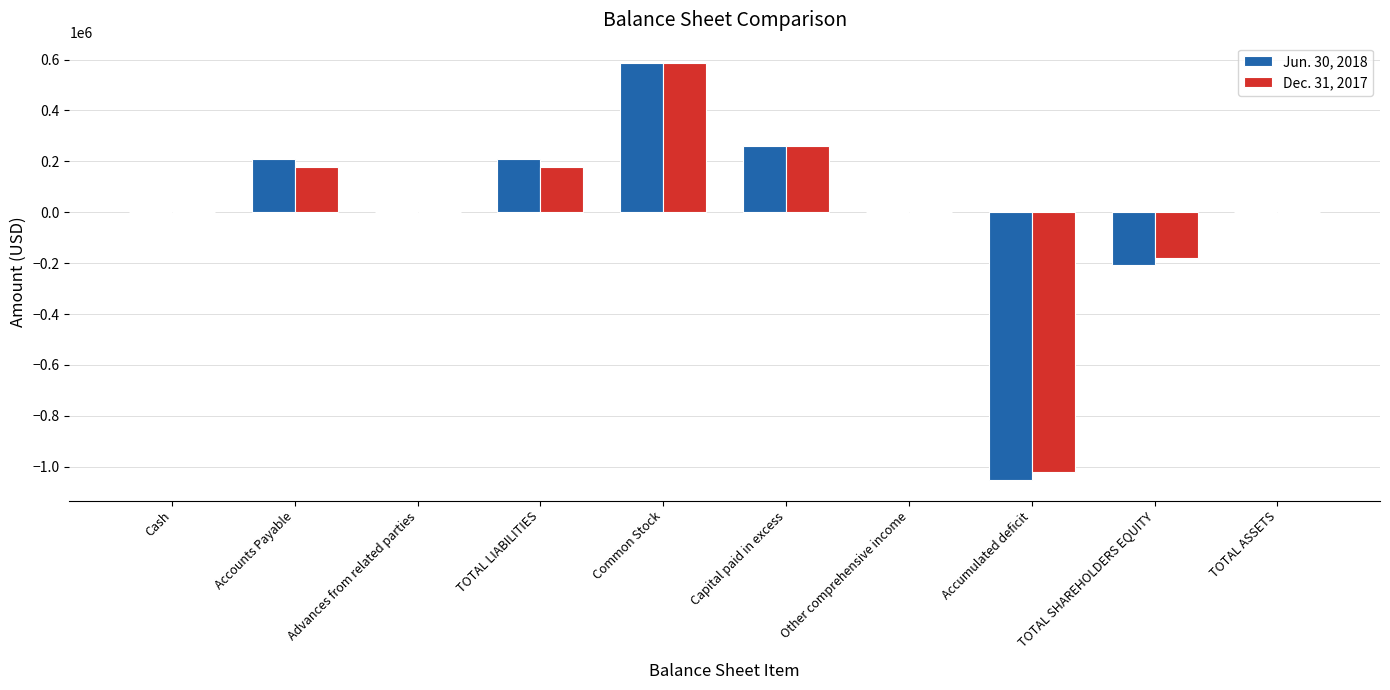

How many categories are shown in the chart?

10